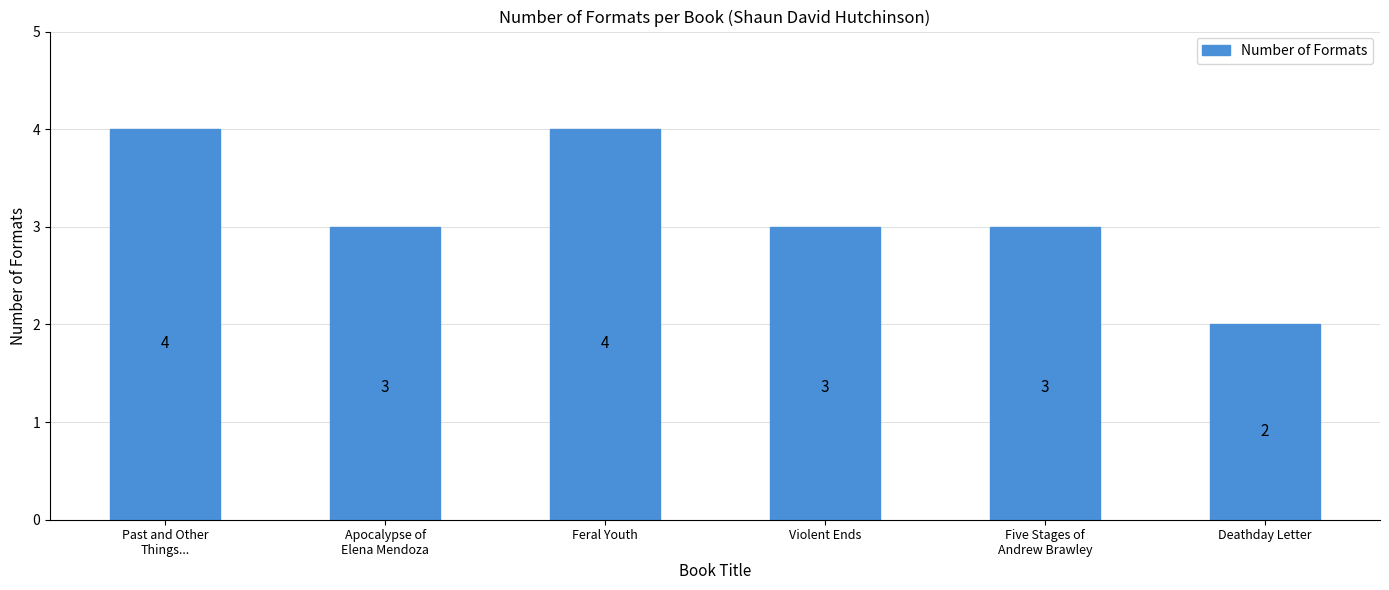

Are the bars horizontal?

No